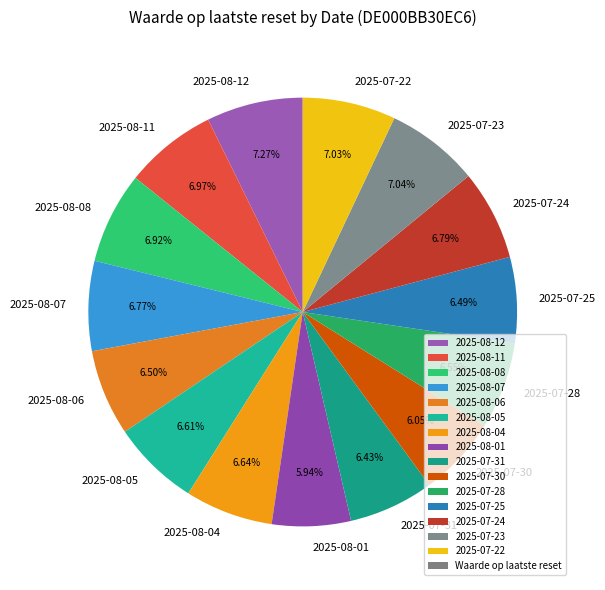

To the nearest percent, what percentage of the pie is 2025-08-05?

7%